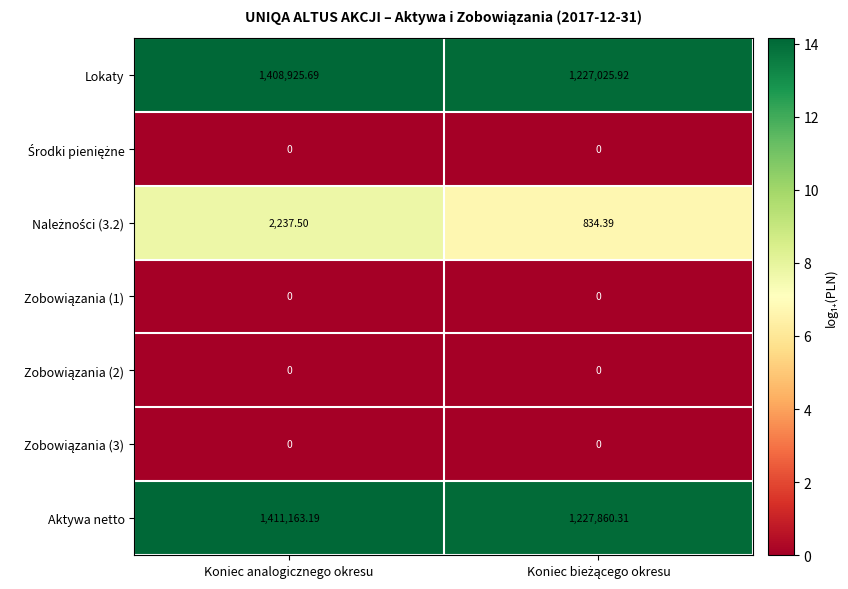

At which label does Lokaty first exceed 1408925?

Koniec analogicznego okresu